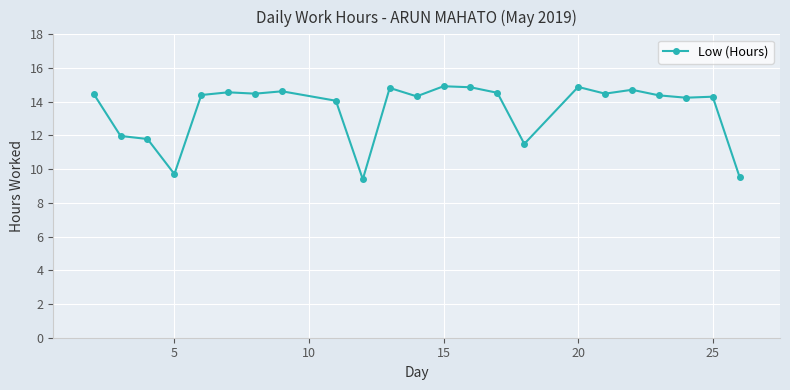

Does the chart display data point markers on the line(s)?

Yes